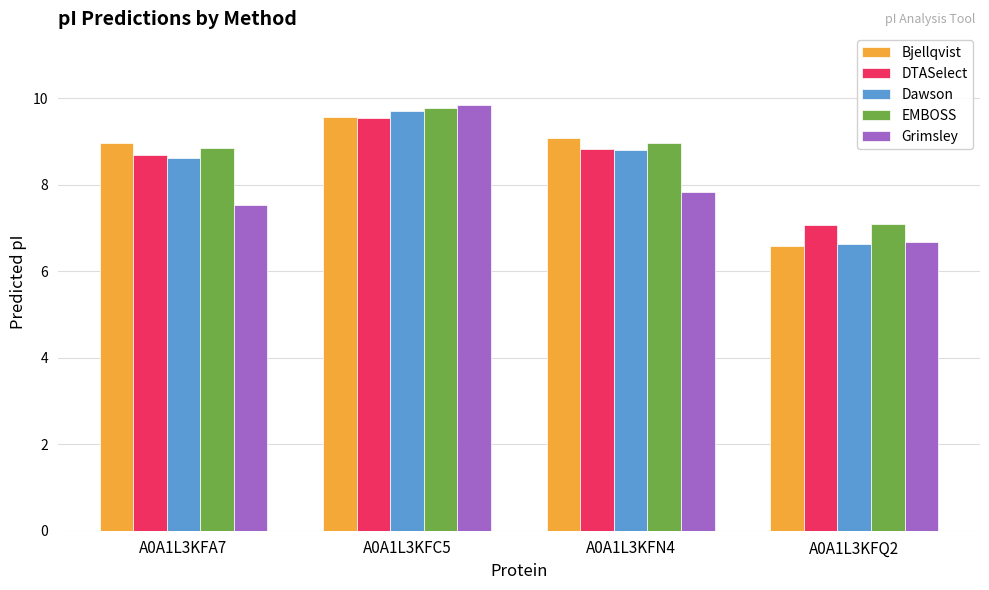

Is the value of DTASelect at A0A1L3KFQ2 greater than the value of Dawson at A0A1L3KFC5?

No